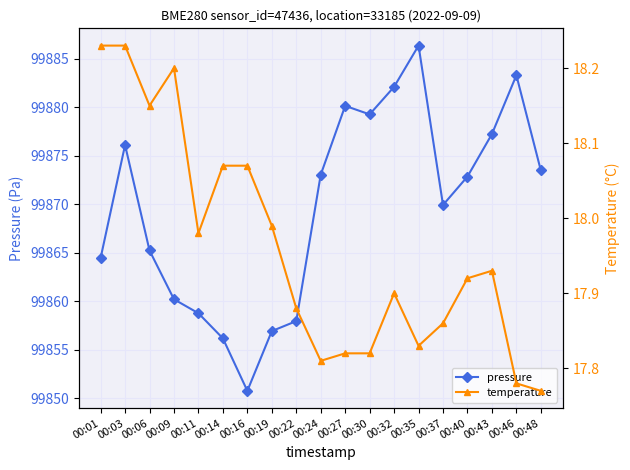

What is the difference between the maximum and minimum values in the pressure series?

35.6